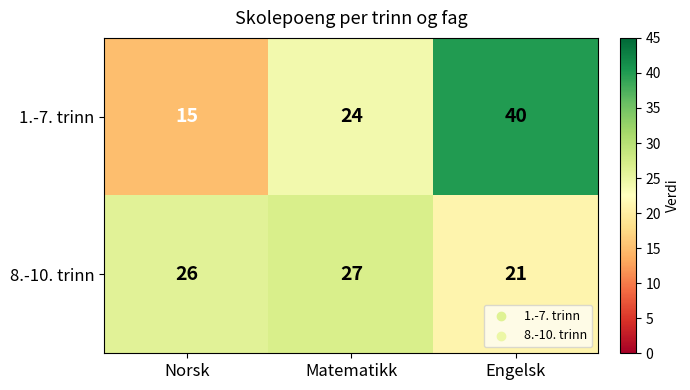

Where is 1.-7. trinn nearest to the value 27?

Matematikk